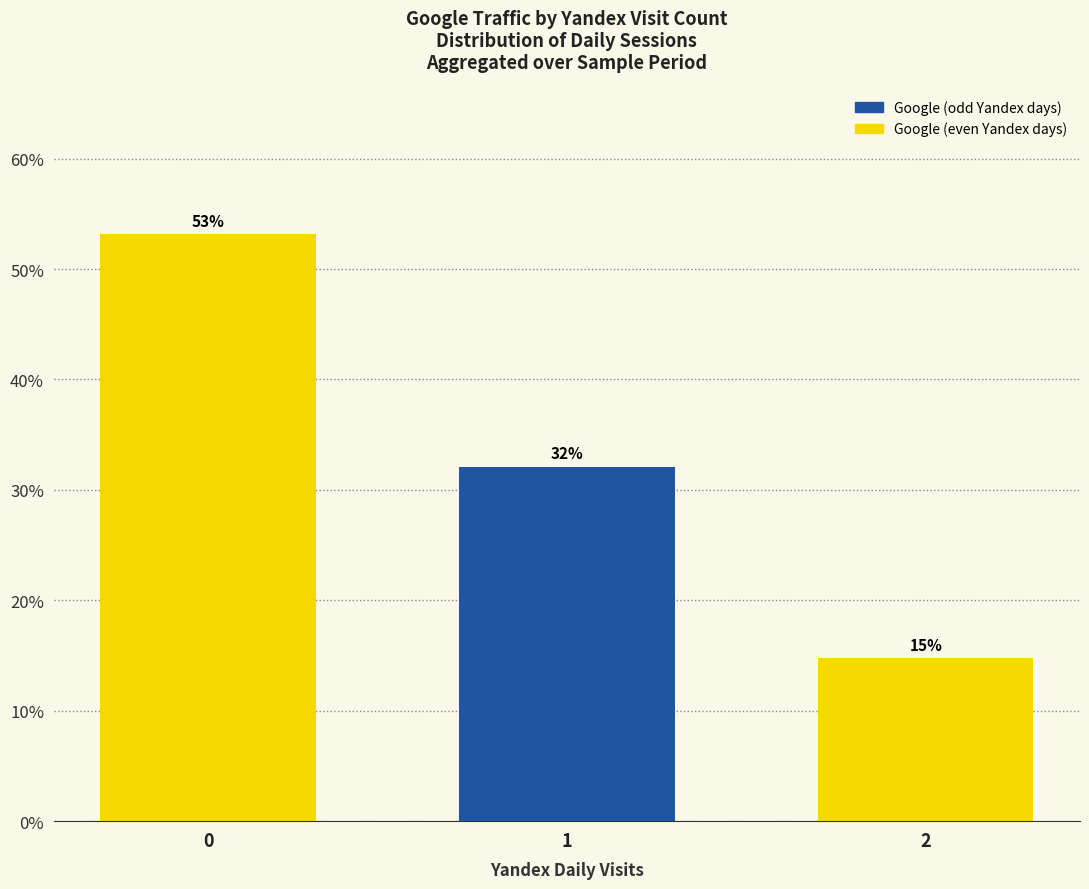

At which label is the value closest to 33?

1